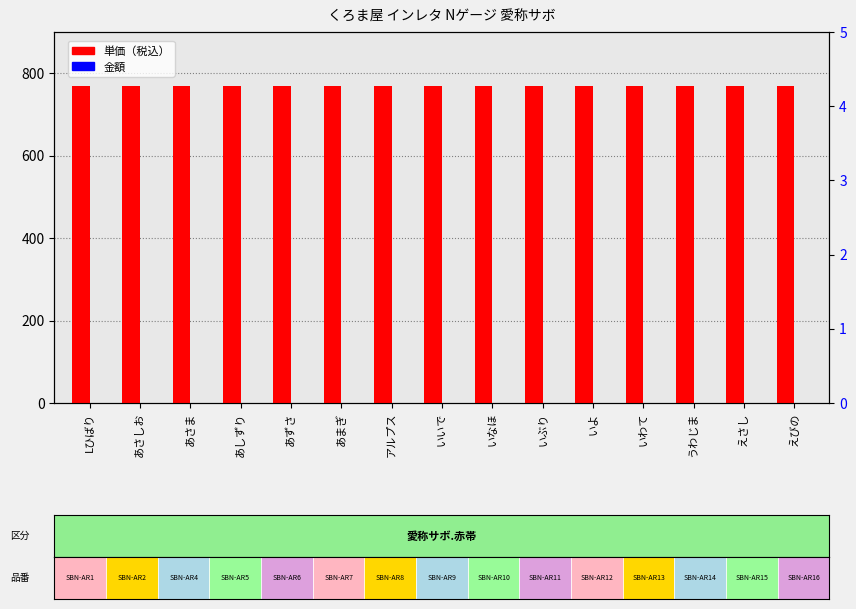

True or false: 金額 has a value of 0 at いよ.

True